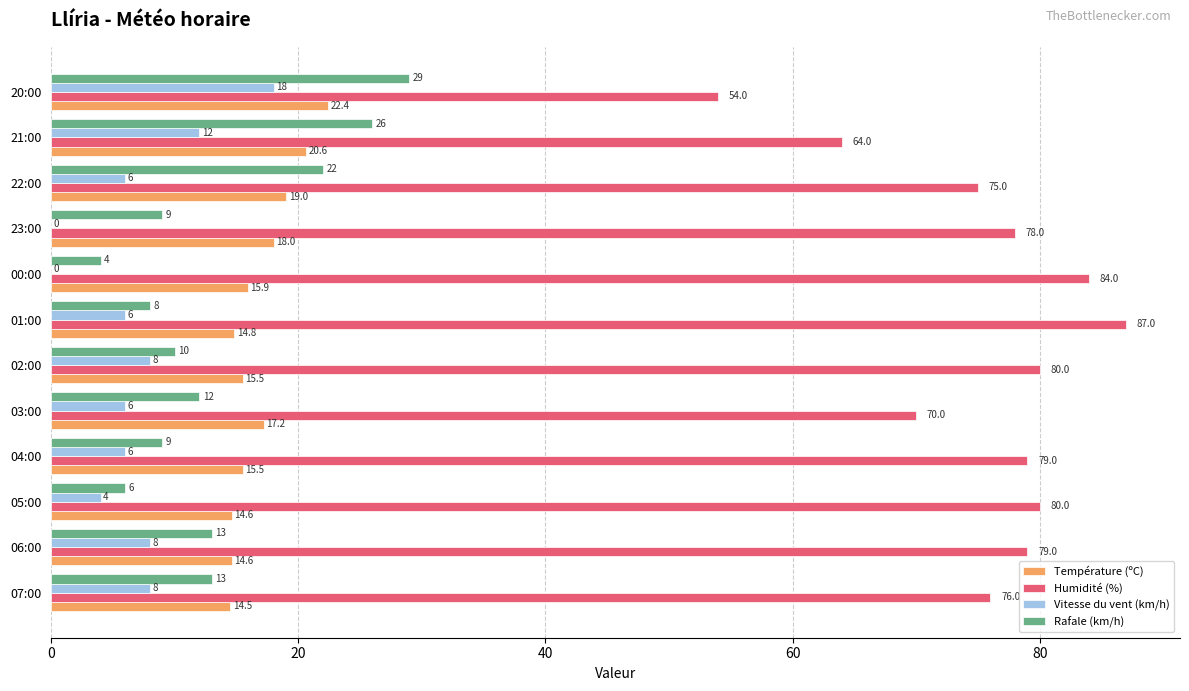

What are all the series names shown in the legend?

Température (ºC), Humidité (%), Vitesse du vent (km/h), Rafale (km/h)